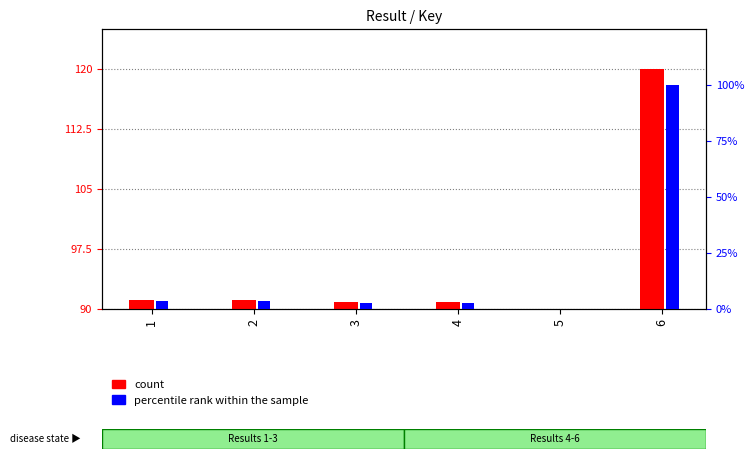

Which series has the largest range (max minus min)?

percentile rank within the sample